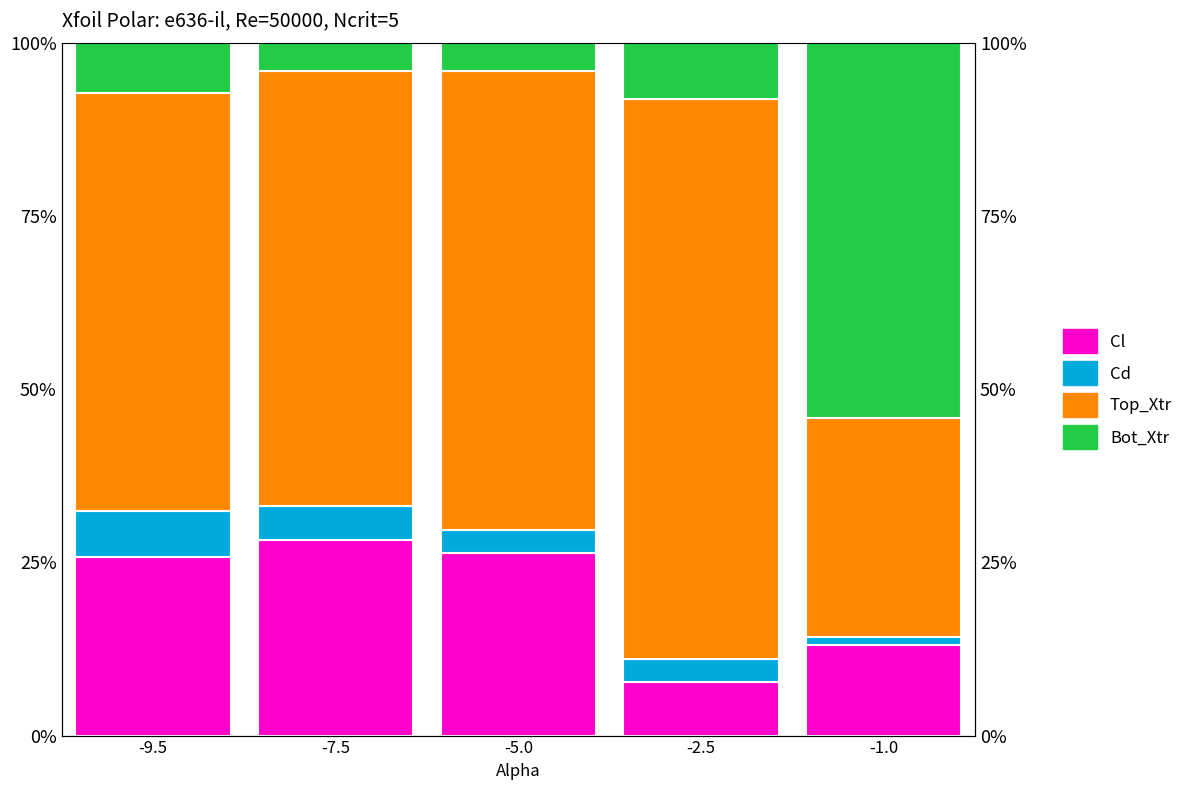

At which label does Bot_Xtr first exceed 7?

-9.5